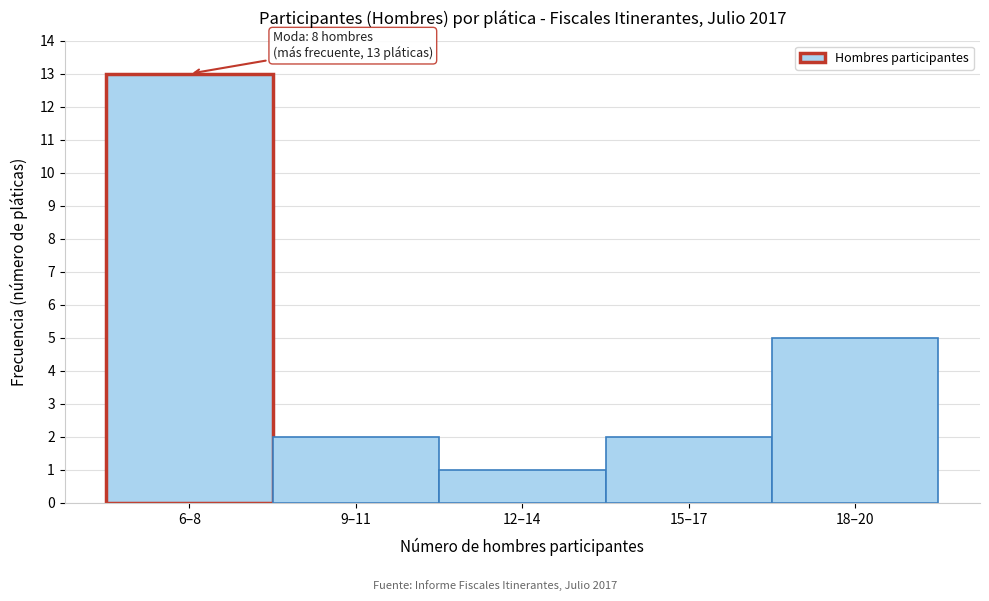

Reading left to right, what are all the values shown in this chart?

13	2	1	2	5